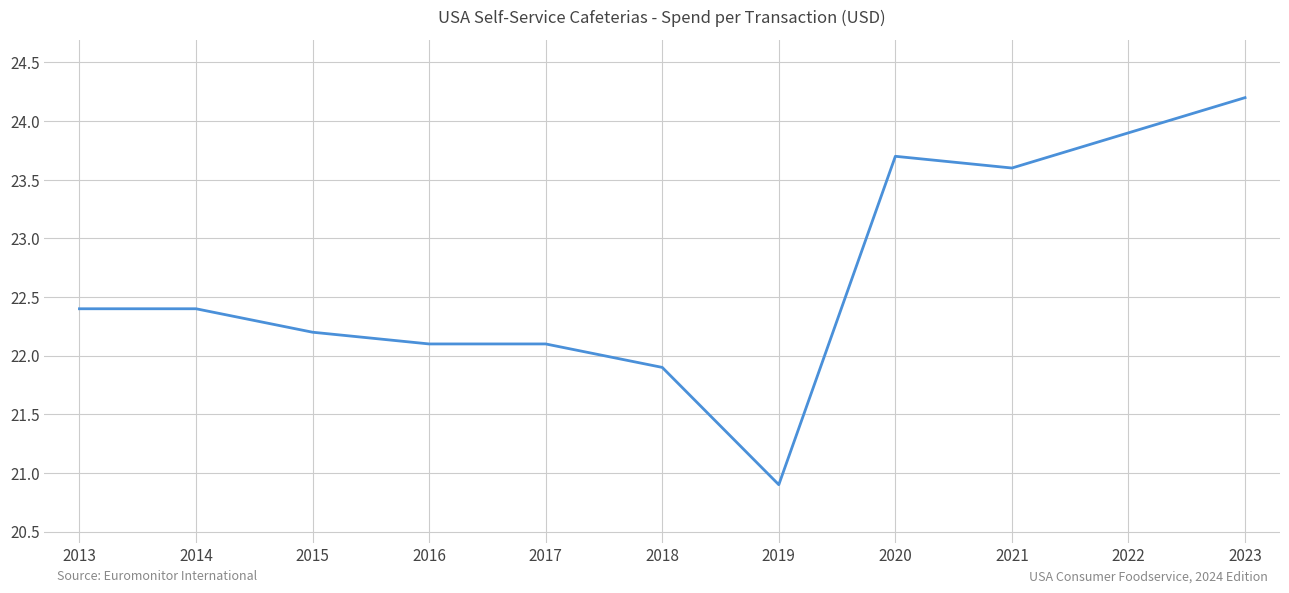

What is the difference between the maximum and minimum values?

3.3